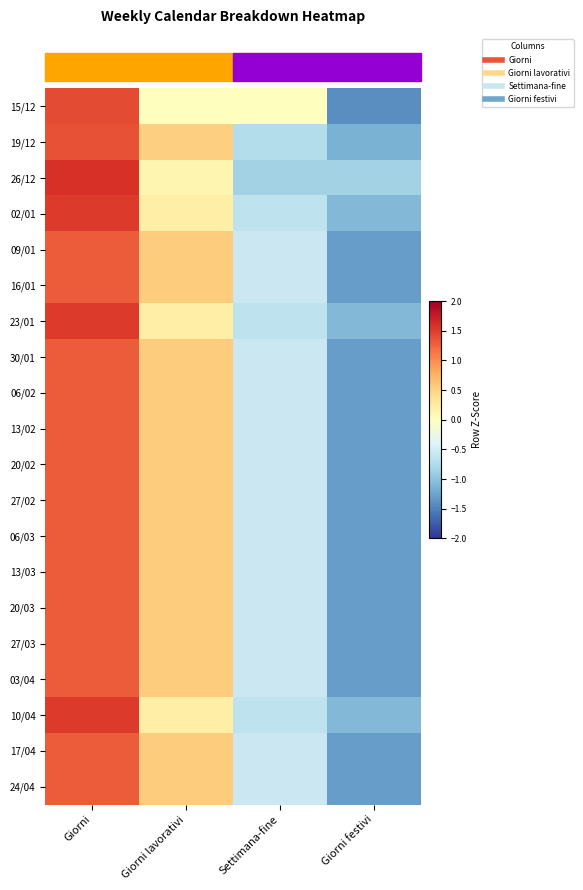

Reading right to left, what are all the values shown in this chart?

15/12: Giorni festivi=-1.4	Settimana-fine=0.0	Giorni lavorativi=0.0	Giorni=1.4
19/12: Giorni festivi=-1.2	Settimana-fine=-0.7	Giorni lavorativi=0.5	Giorni=1.4
26/12: Giorni festivi=-0.9	Settimana-fine=-0.9	Giorni lavorativi=0.1	Giorni=1.6
02/01: Giorni festivi=-1.1	Settimana-fine=-0.7	Giorni lavorativi=0.2	Giorni=1.5
09/01: Giorni festivi=-1.3	Settimana-fine=-0.6	Giorni lavorativi=0.6	Giorni=1.3
16/01: Giorni festivi=-1.3	Settimana-fine=-0.6	Giorni lavorativi=0.6	Giorni=1.3
23/01: Giorni festivi=-1.1	Settimana-fine=-0.7	Giorni lavorativi=0.2	Giorni=1.5
30/01: Giorni festivi=-1.3	Settimana-fine=-0.6	Giorni lavorativi=0.6	Giorni=1.3
06/02: Giorni festivi=-1.3	Settimana-fine=-0.6	Giorni lavorativi=0.6	Giorni=1.3
13/02: Giorni festivi=-1.3	Settimana-fine=-0.6	Giorni lavorativi=0.6	Giorni=1.3
20/02: Giorni festivi=-1.3	Settimana-fine=-0.6	Giorni lavorativi=0.6	Giorni=1.3
27/02: Giorni festivi=-1.3	Settimana-fine=-0.6	Giorni lavorativi=0.6	Giorni=1.3
06/03: Giorni festivi=-1.3	Settimana-fine=-0.6	Giorni lavorativi=0.6	Giorni=1.3
13/03: Giorni festivi=-1.3	Settimana-fine=-0.6	Giorni lavorativi=0.6	Giorni=1.3
20/03: Giorni festivi=-1.3	Settimana-fine=-0.6	Giorni lavorativi=0.6	Giorni=1.3
27/03: Giorni festivi=-1.3	Settimana-fine=-0.6	Giorni lavorativi=0.6	Giorni=1.3
03/04: Giorni festivi=-1.3	Settimana-fine=-0.6	Giorni lavorativi=0.6	Giorni=1.3
10/04: Giorni festivi=-1.1	Settimana-fine=-0.7	Giorni lavorativi=0.2	Giorni=1.5
17/04: Giorni festivi=-1.3	Settimana-fine=-0.6	Giorni lavorativi=0.6	Giorni=1.3
24/04: Giorni festivi=-1.3	Settimana-fine=-0.6	Giorni lavorativi=0.6	Giorni=1.3